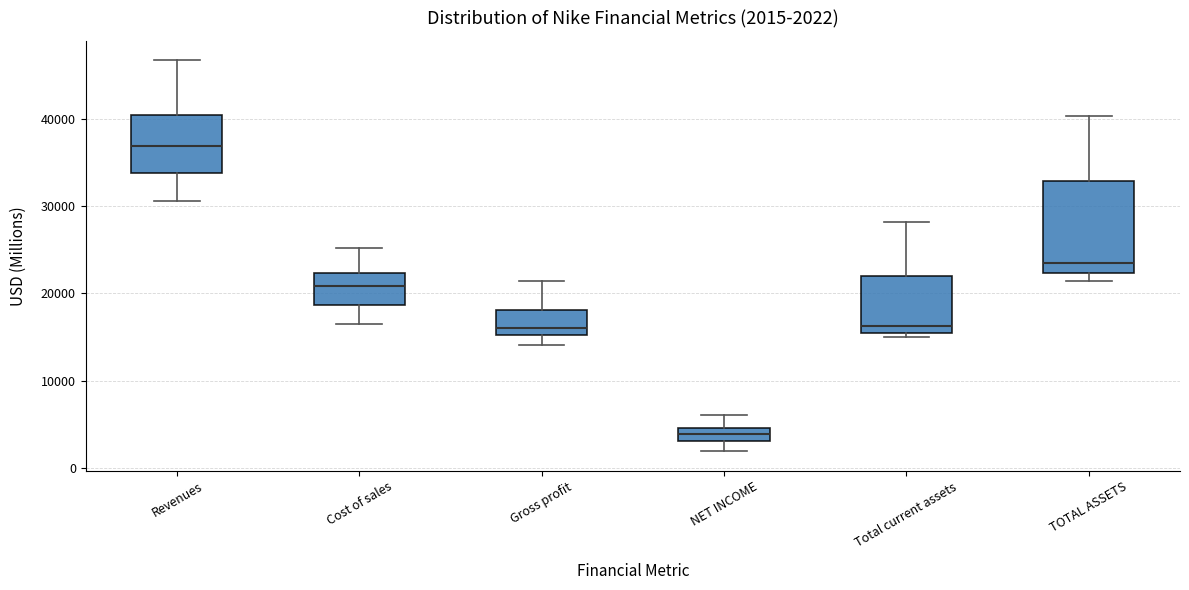

Which box is the tallest, from its lower edge to its upper edge?

TOTAL ASSETS